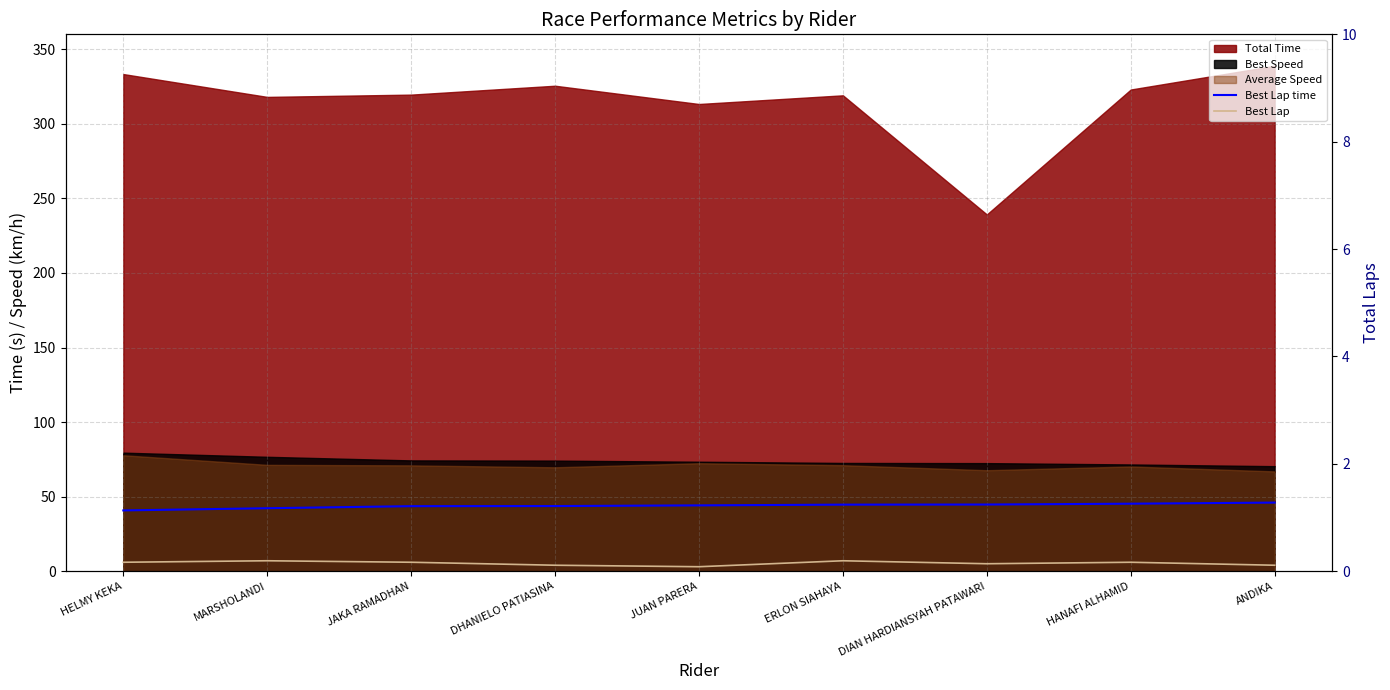

True or false: Best Lap has more than 0 points higher than both neighbors.

True